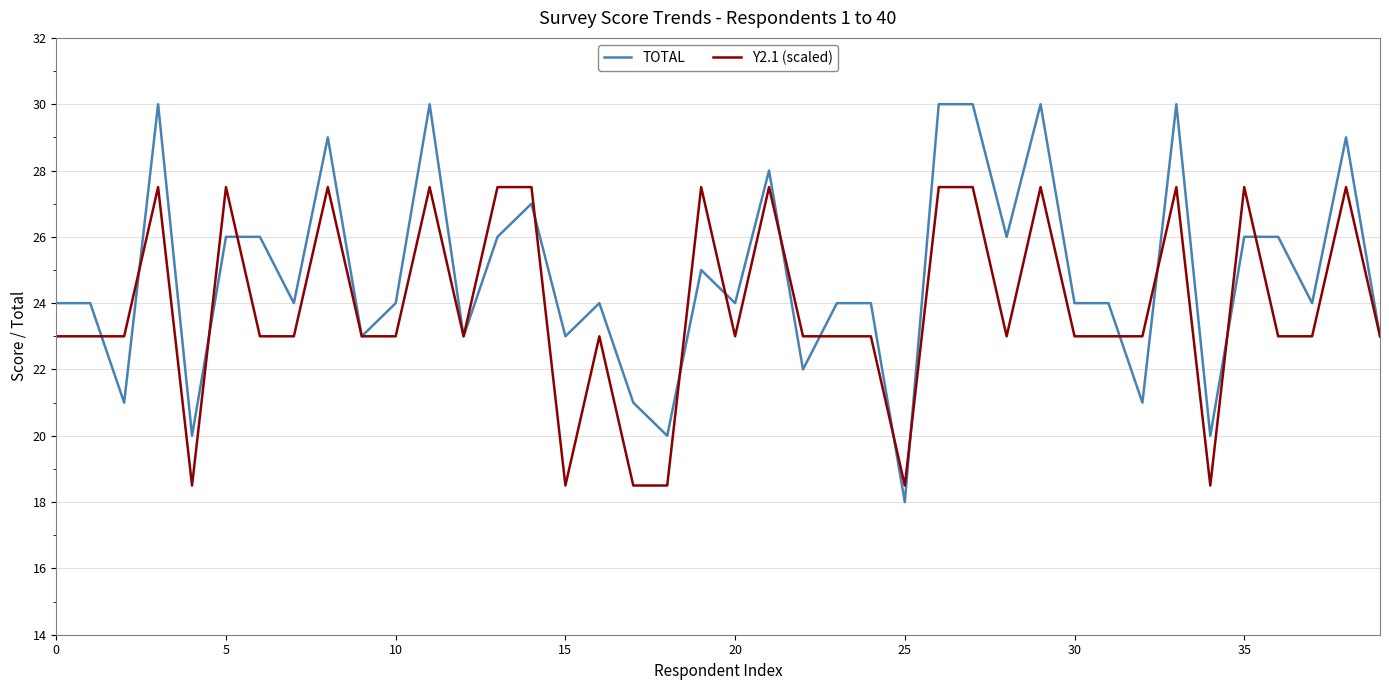

Does the chart display data point markers on the line(s)?

No